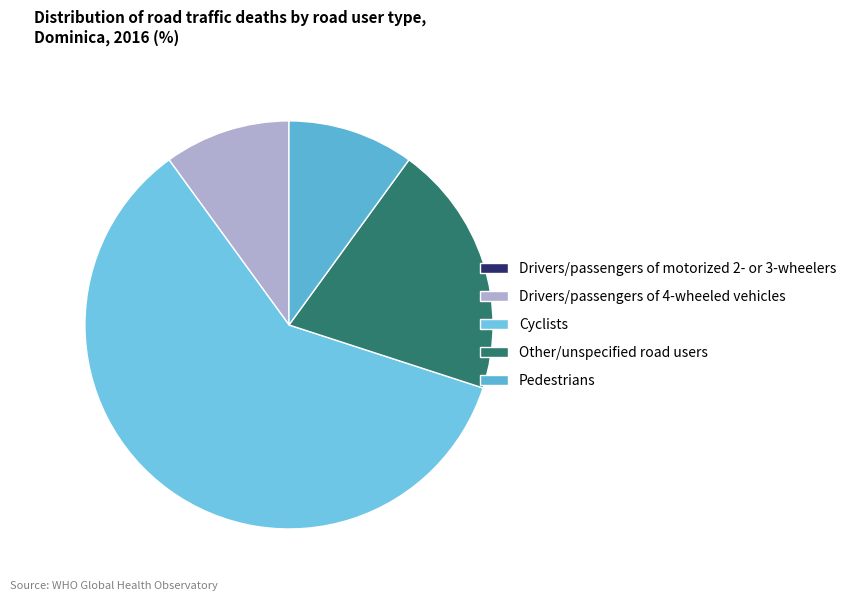

To the nearest percent, what is the combined percentage of Cyclists and Pedestrians?

70%